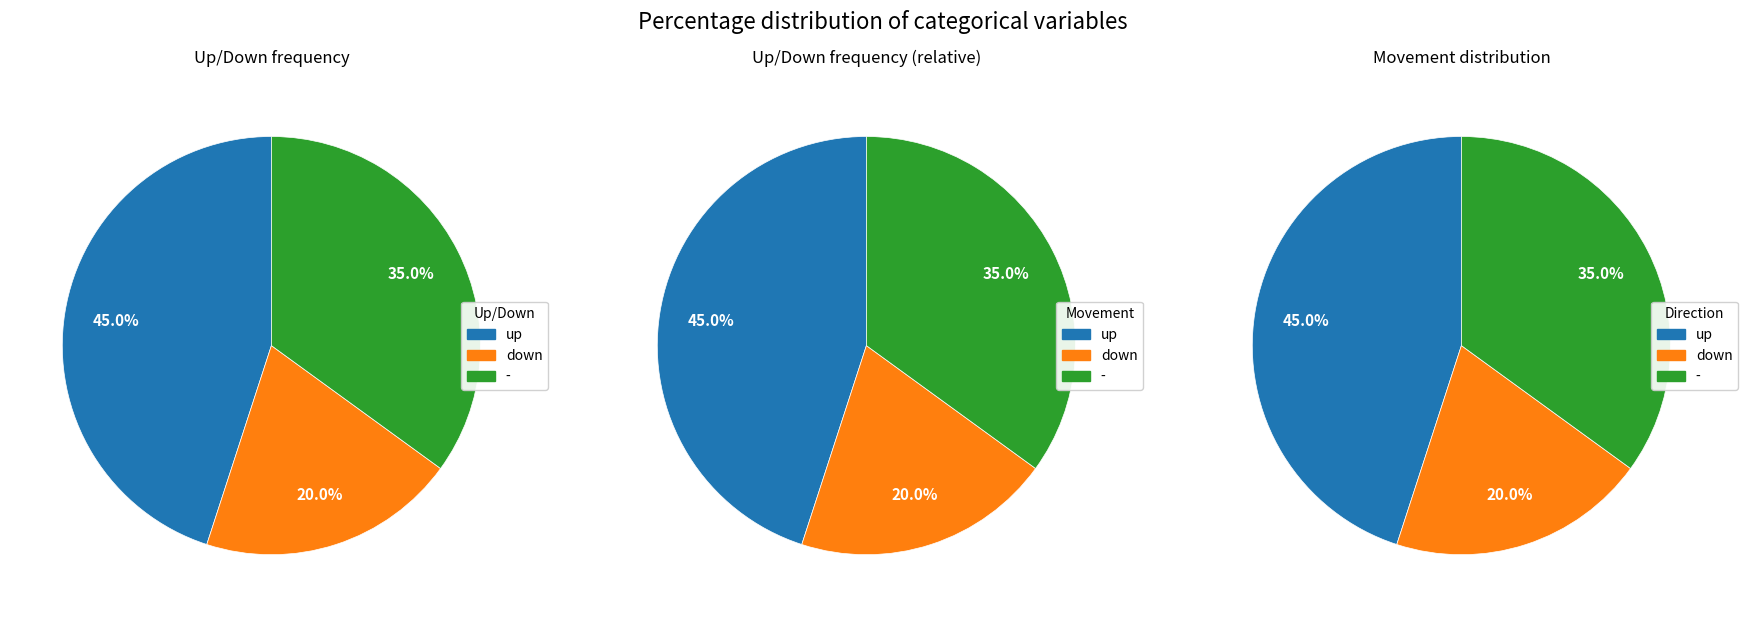

Which slice is the largest?

up